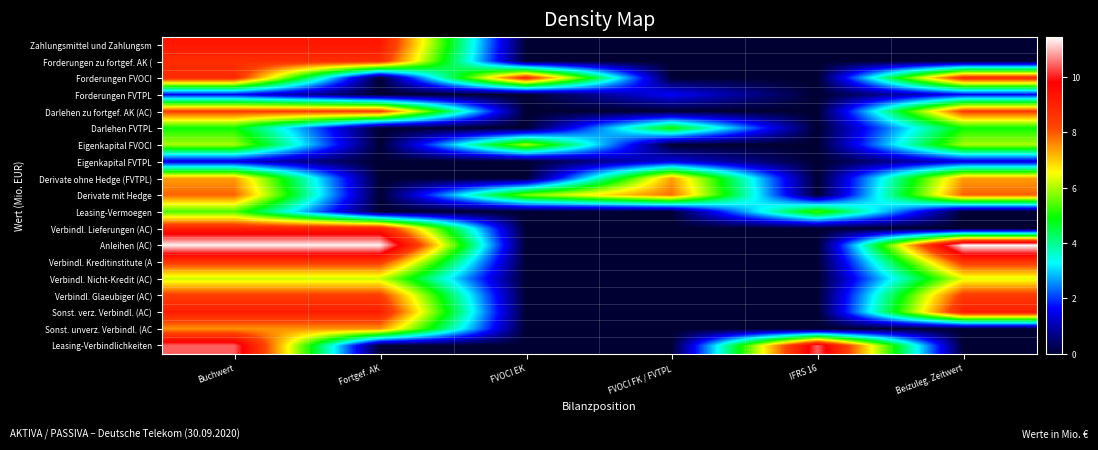

Count the number of categories in the chart.

6